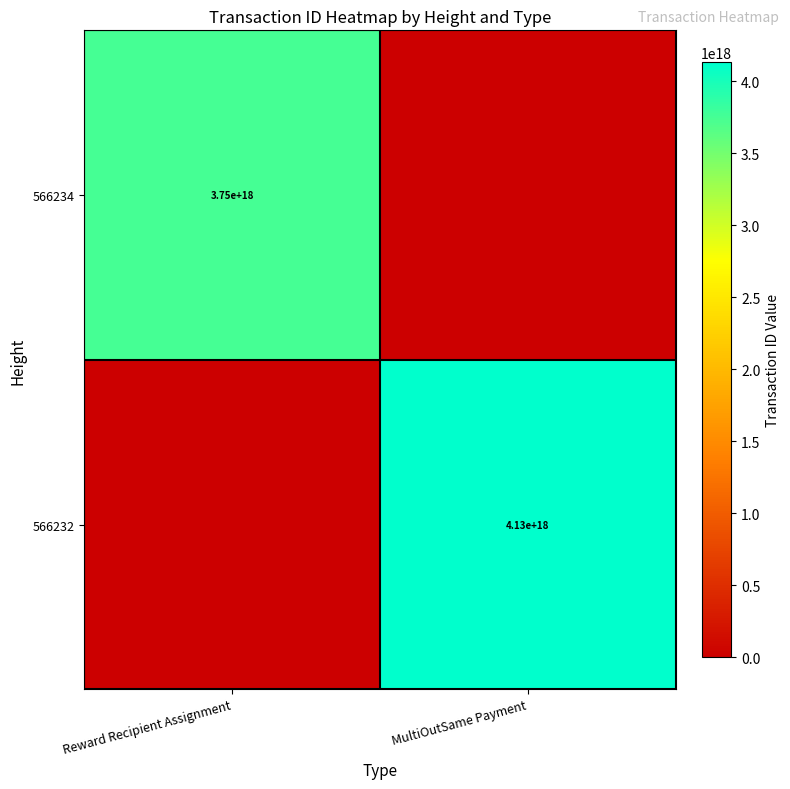

The 566234 series shows 3750000000000000000 at Reward Recipient Assignment. True or false?

True